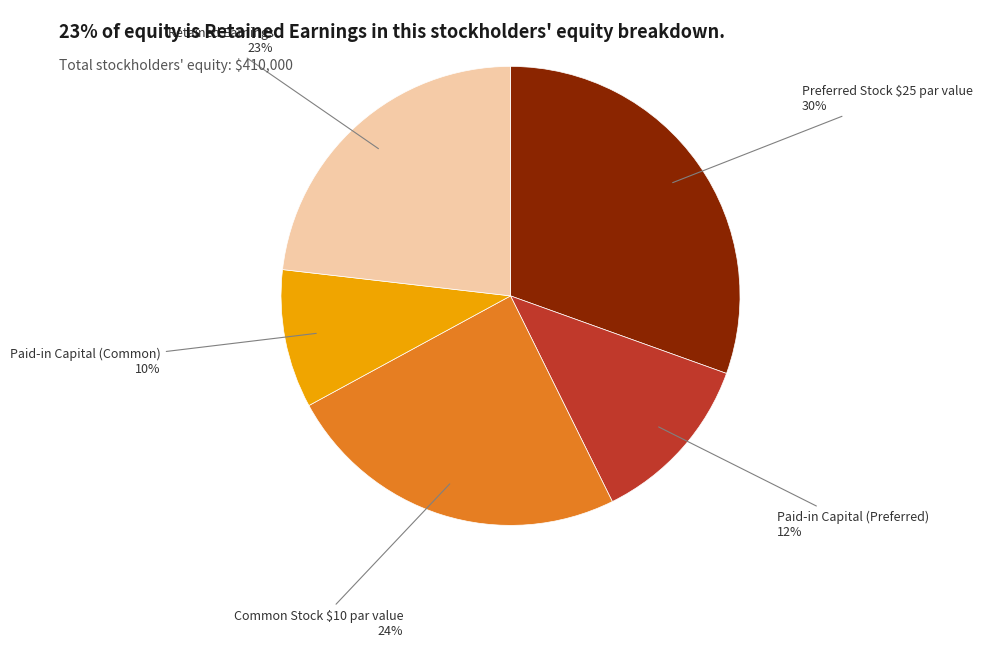

Between Common Stock $10 par value and Retained Earnings, which is larger?

Common Stock $10 par value